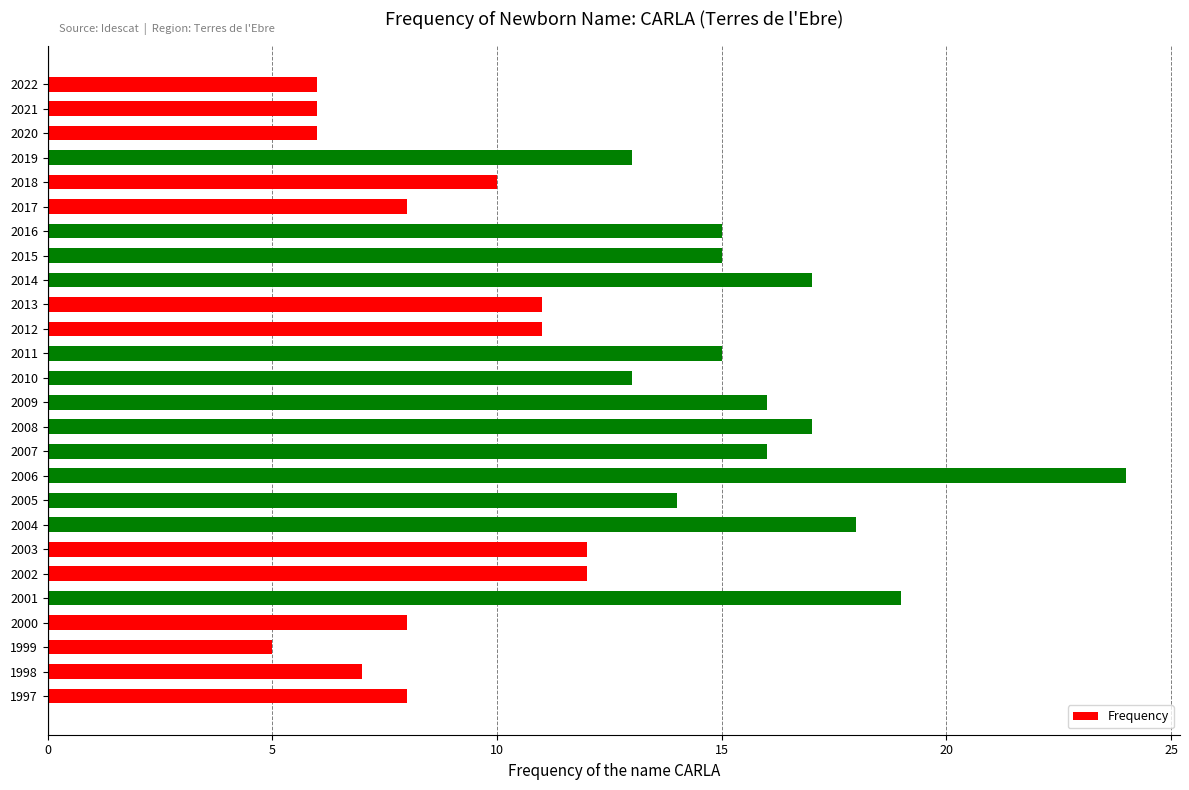

Between 2010 and 2021, which is larger?

2010